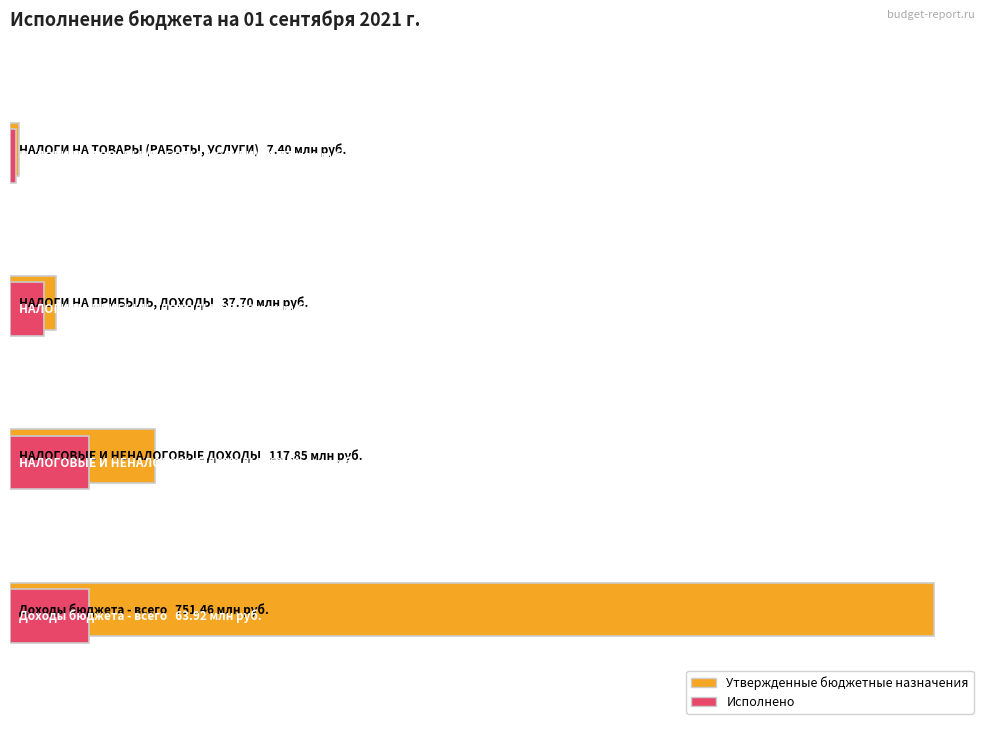

What is the average value of the Утвержденные бюджетные назначения series?

228604050.0